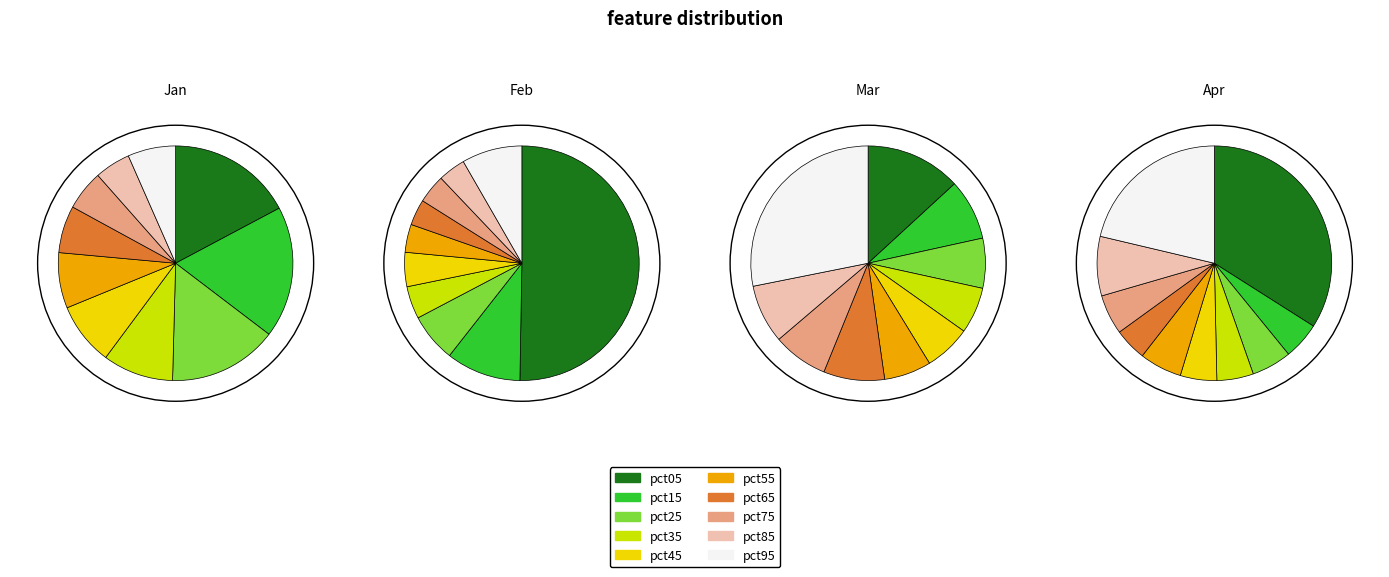

How many slices are in this pie chart?

10